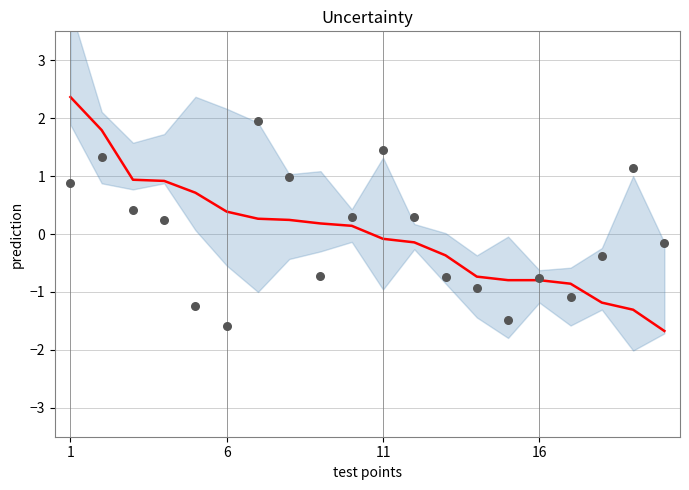

Which series contains the highest Y value?

prediction